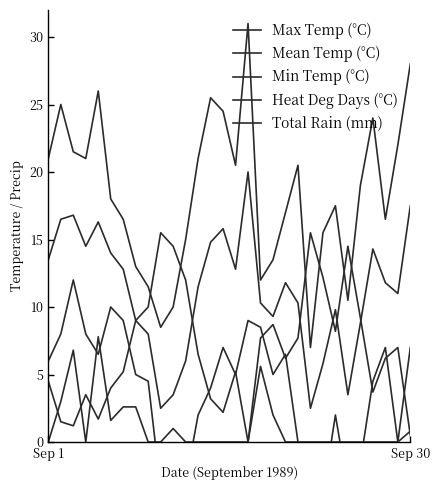

Rank the series at 26 from lowest to highest value.

Total Rain (mm), Heat Deg Days (°C), Min Temp (°C), Mean Temp (°C), Max Temp (°C)